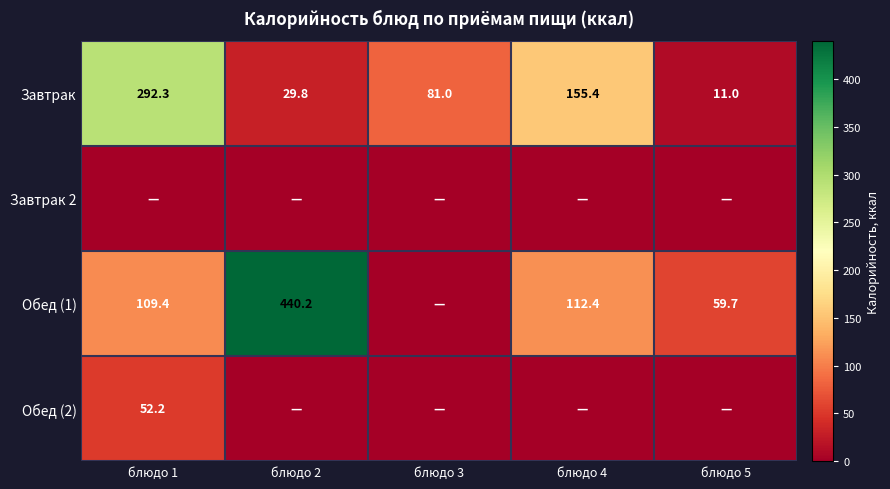

What is the highest value of the Завтрак series?

292.3